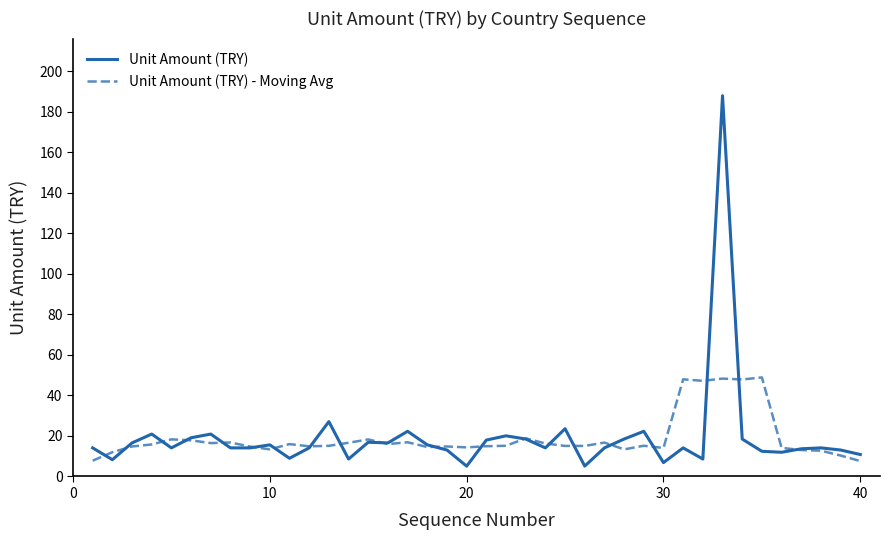

At how many categories does at least one series exceed 166?

1